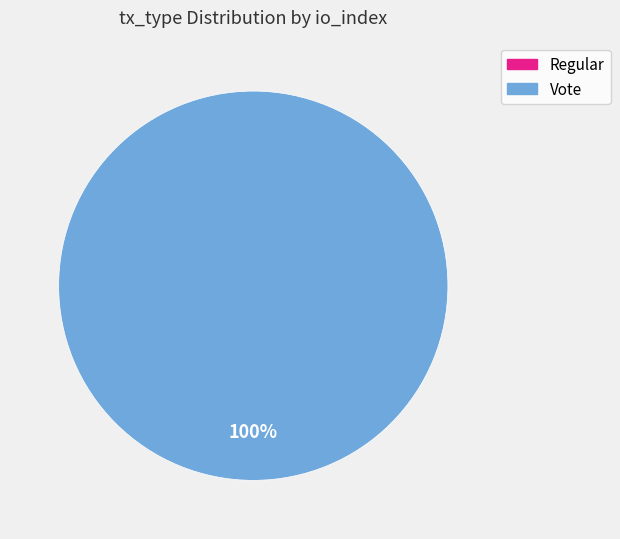

Which has a higher value, Regular or Vote?

Vote